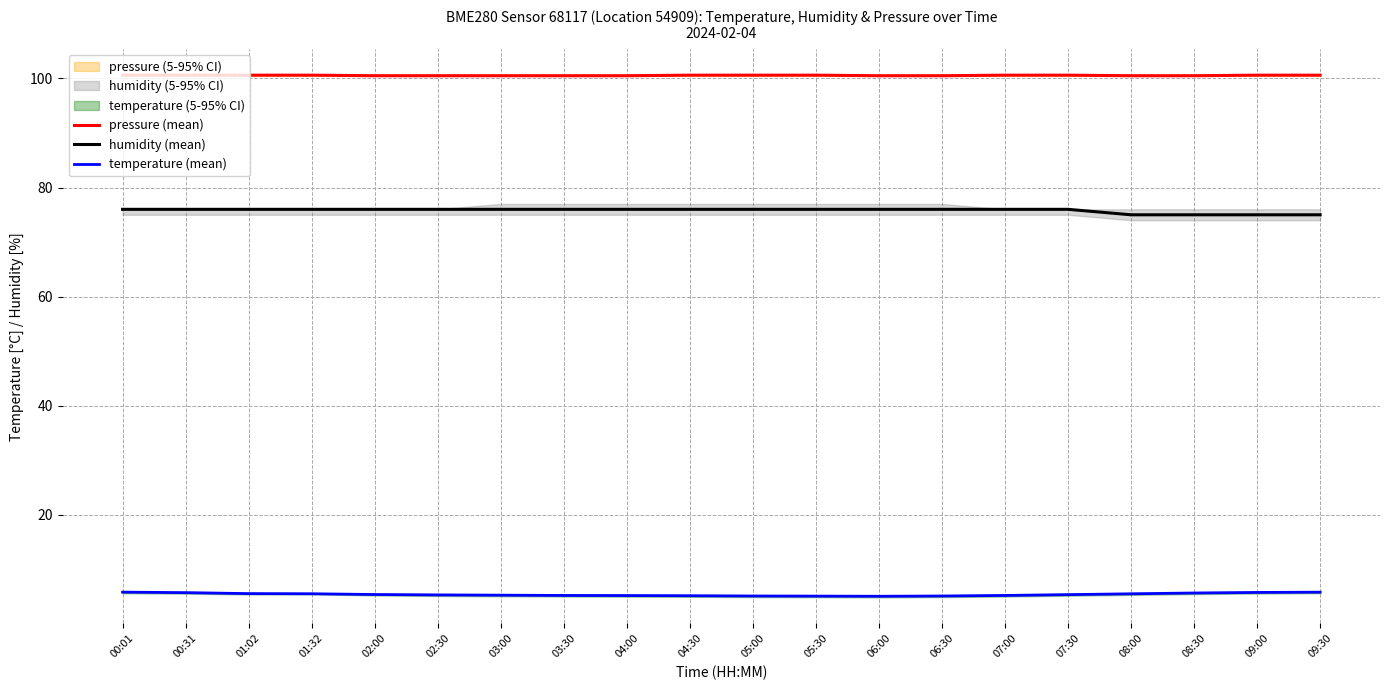

True or false: temperature (mean) has more than 0 interior local peaks.

False